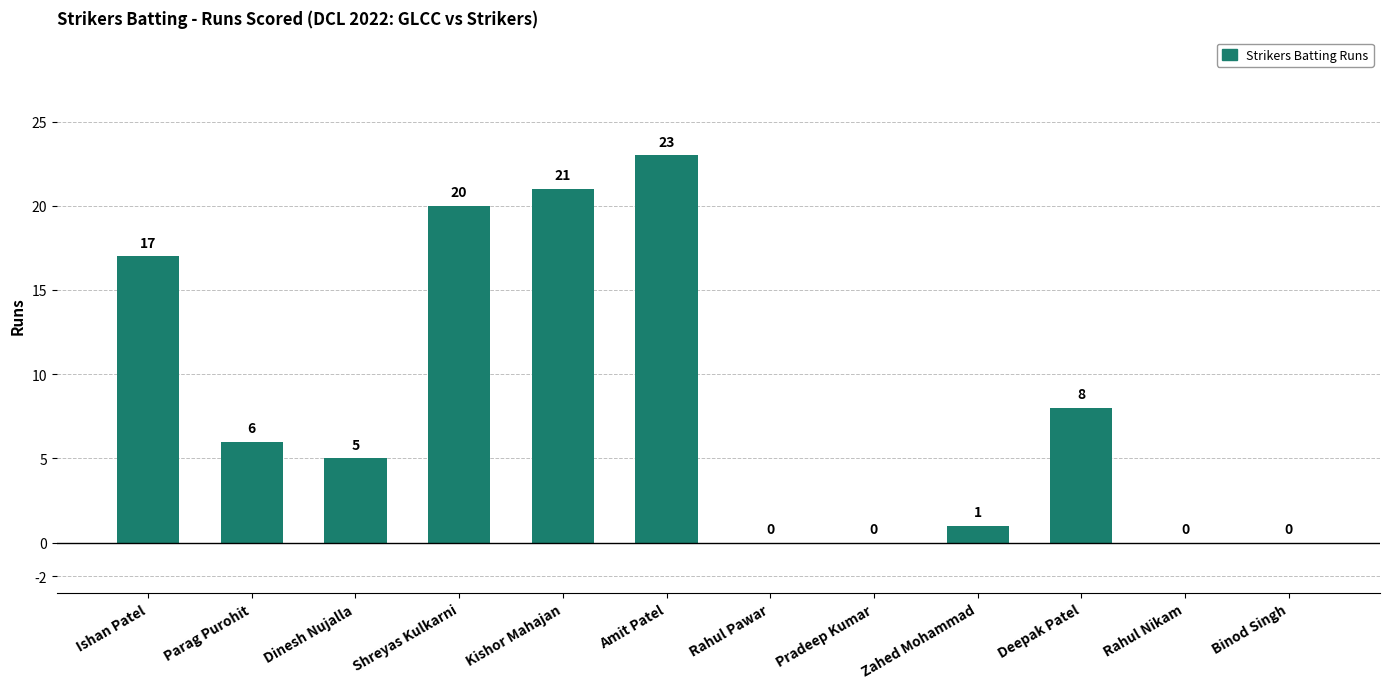

Where is the data nearest to the value 11?

Deepak Patel